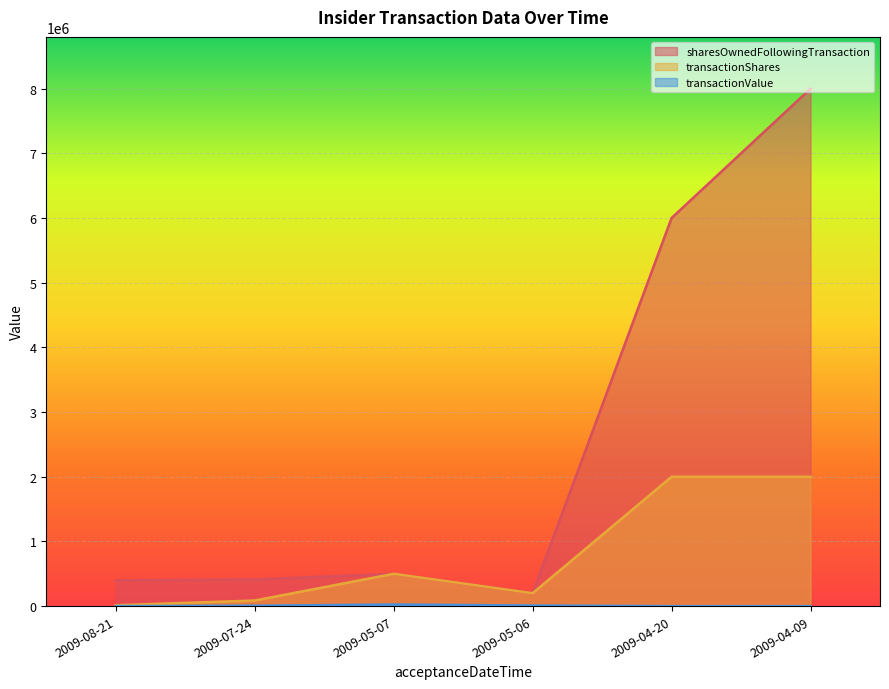

Rank the series by their average value, from highest to lowest.

sharesOwnedFollowingTransaction, transactionShares, transactionValue